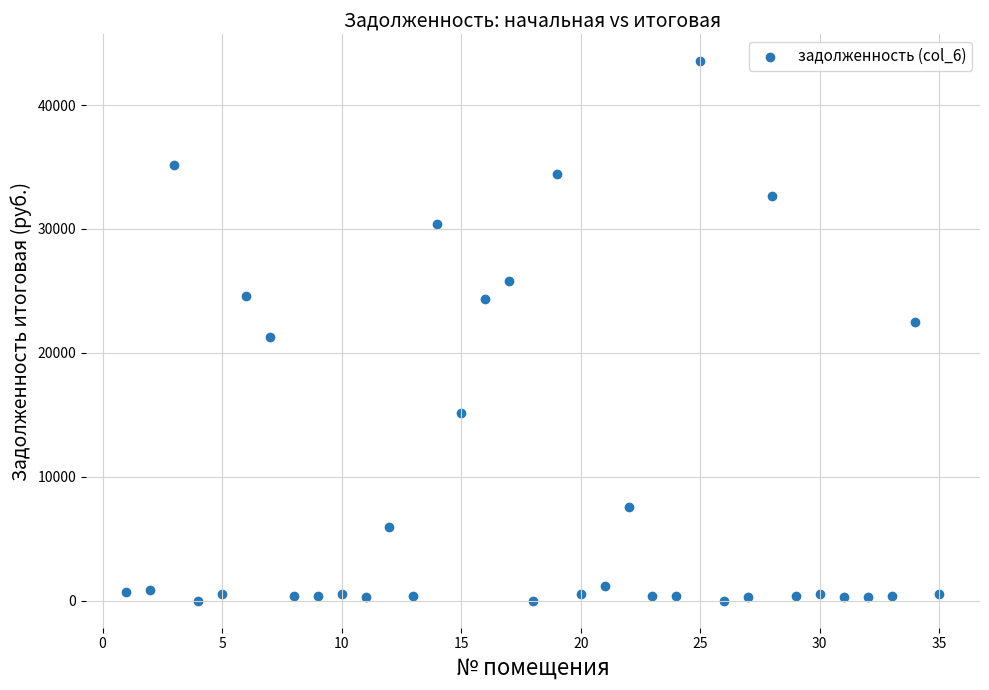

What is the range of X values (max minus min)?

34.0